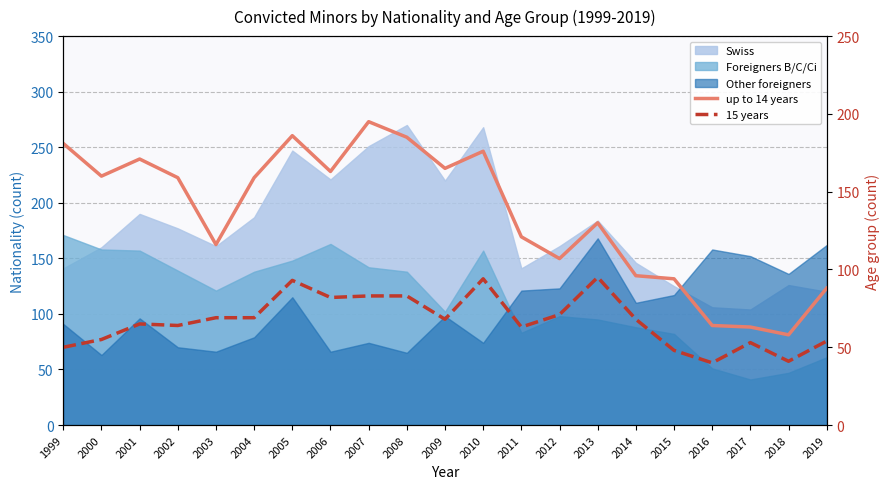

At which category is the sum across all series the highest?

2005